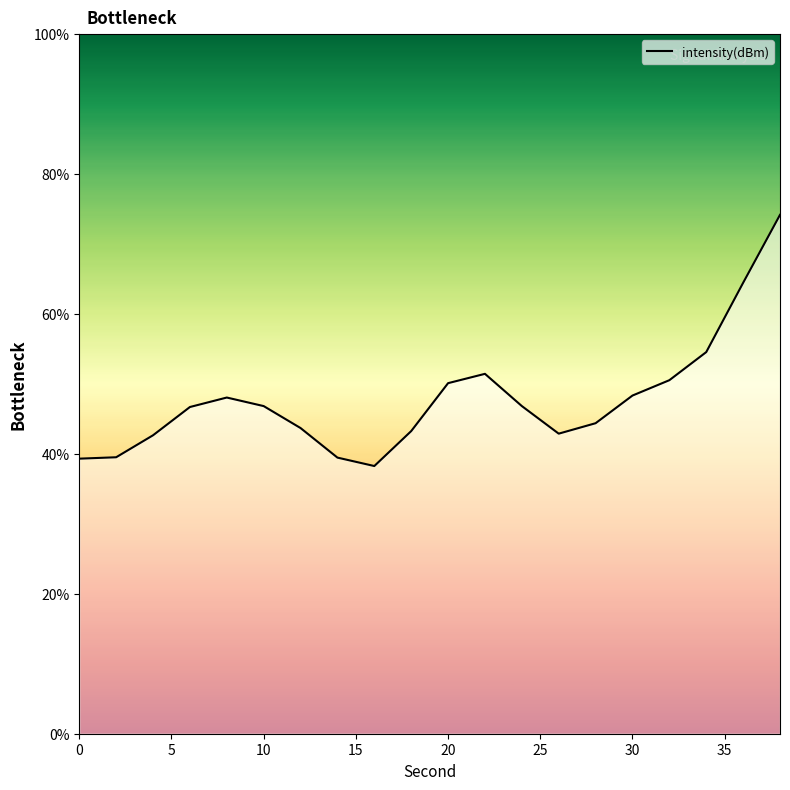

What is the difference between the maximum and minimum values?

35.9